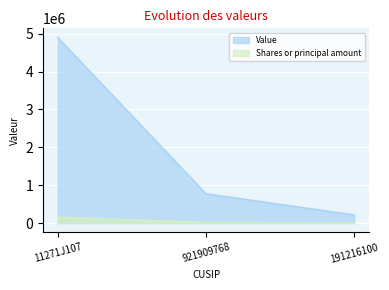

At which label does Shares or principal amount first exceed 14969?

11271J107